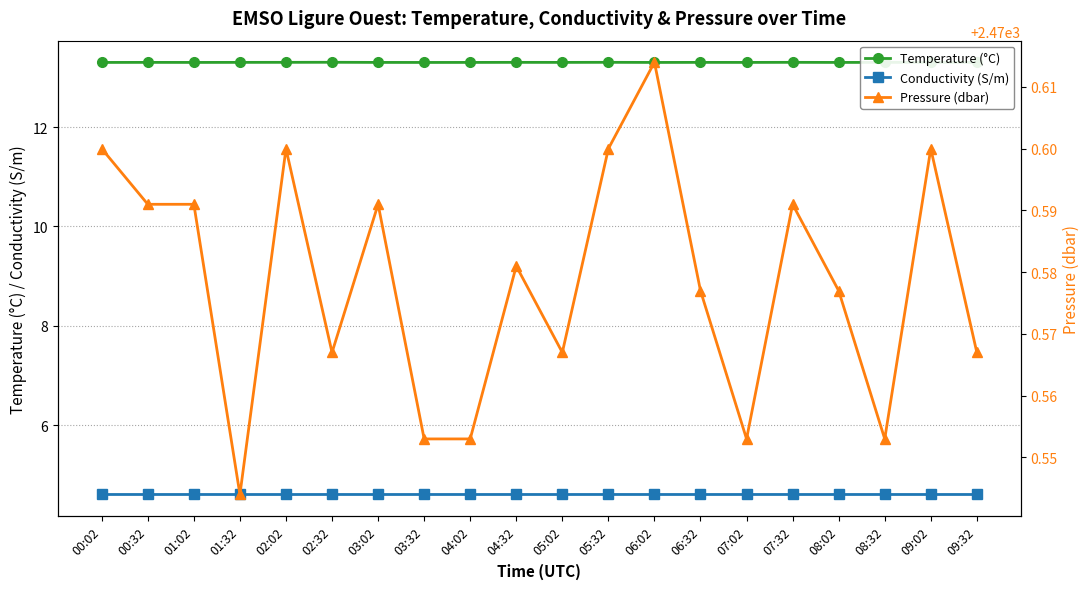

True or false: Temperature (°C) and Pressure (dbar) cross at least once.

False